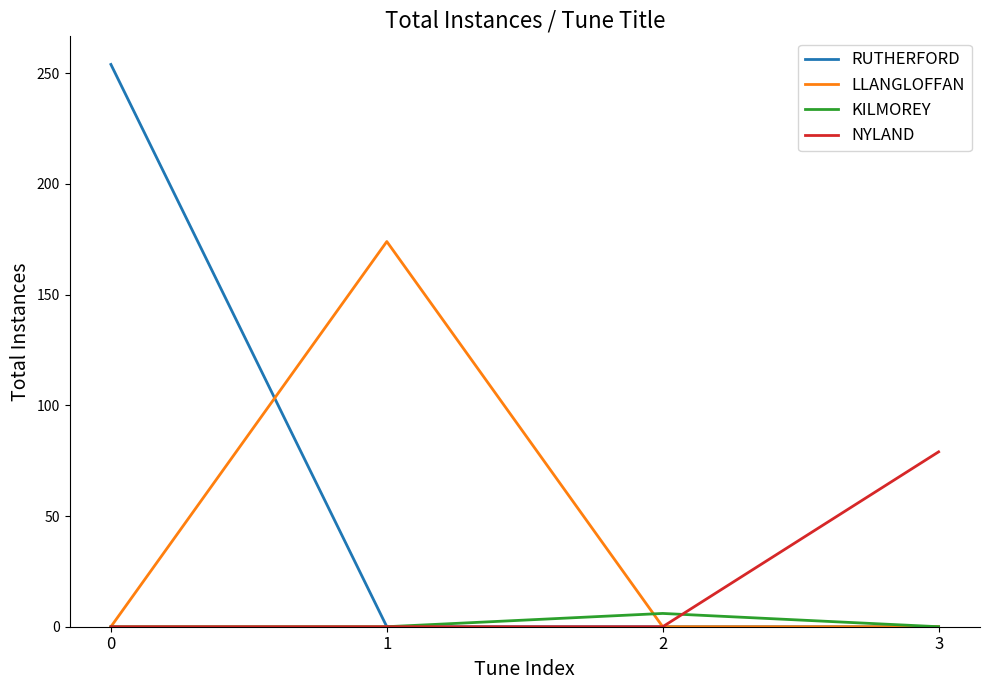

How many lines are shown in the chart?

4